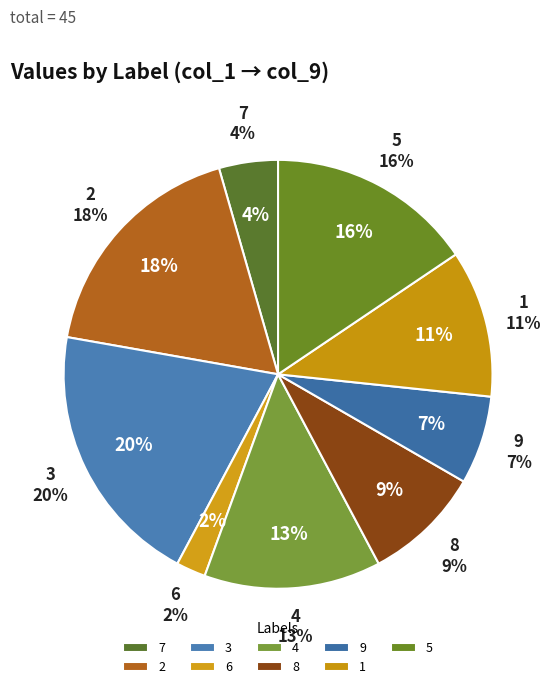

Does 7 represent more than half of the total?

No